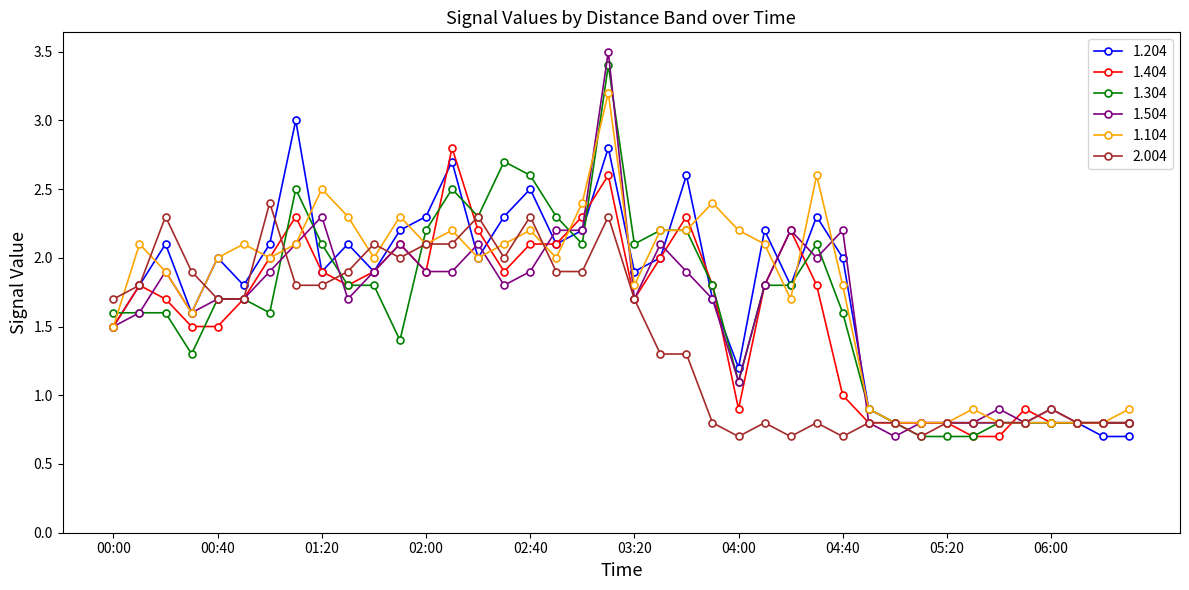

What is the value of the 1.104 point at the 13th from the left?

2.1